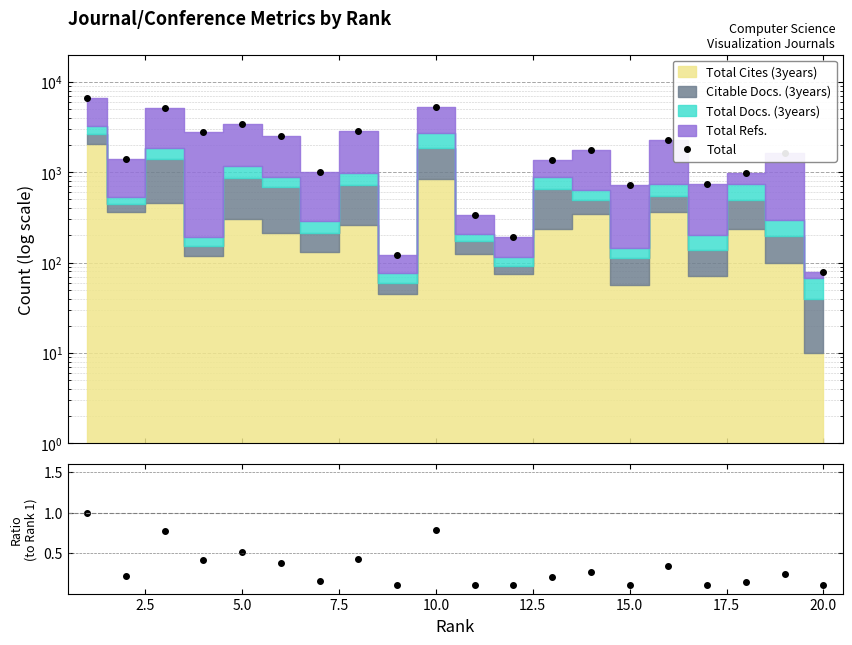

Reading left to right, transcribe all the data shown in this chart.

Total: 6697.0	1415.0	5148.0	2781.0	3431.0	2491.0	1006.0	2836.0	121.0	5281.0	333.0	190.0	1354.0	1768.0	716.0	2297.0	732.0	980.0	1624.0	78.0
Ratio: 1.0	0.2	0.8	0.4	0.5	0.4	0.2	0.4	0.1	0.8	0.1	0.1	0.2	0.3	0.1	0.3	0.1	0.1	0.2	0.1